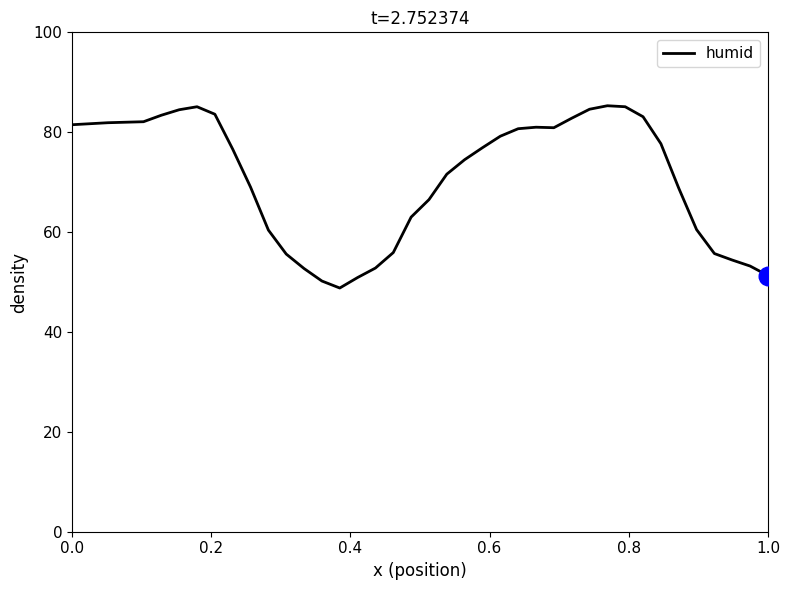

What is the smallest value displayed?

48.8